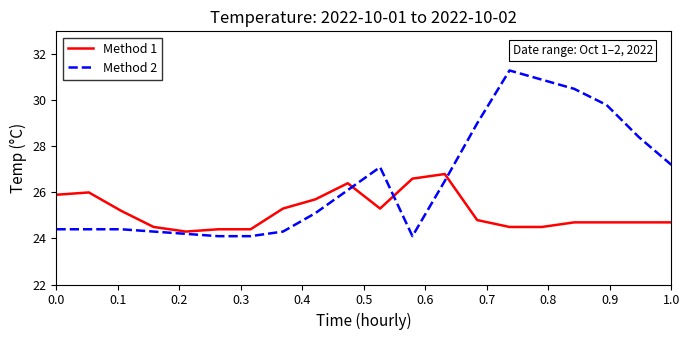

Rank the series by their maximum value, from highest to lowest.

Method 2, Method 1